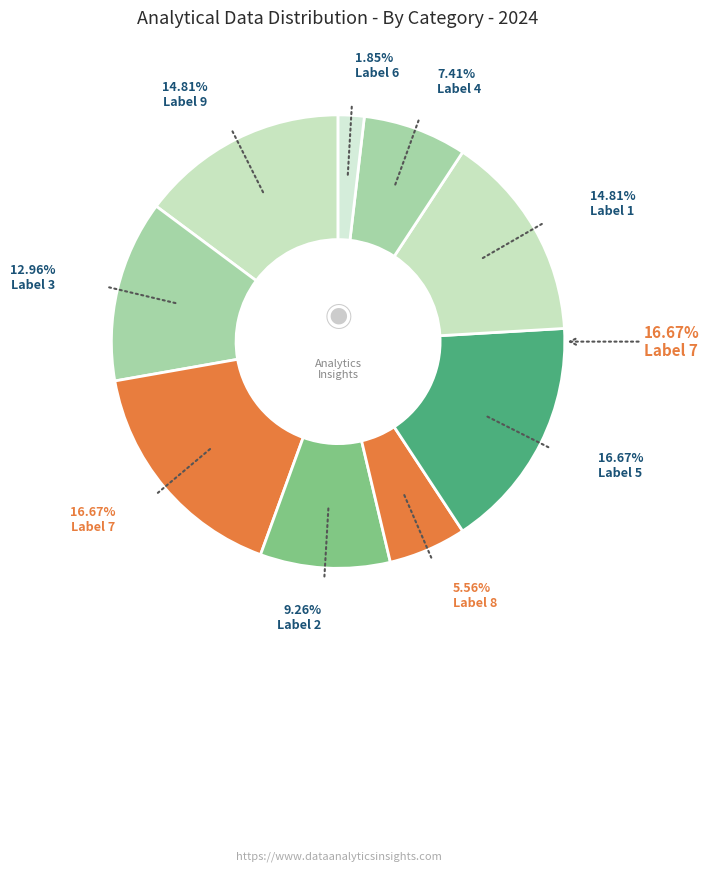

To the nearest percent, what is the average slice percentage?

11%